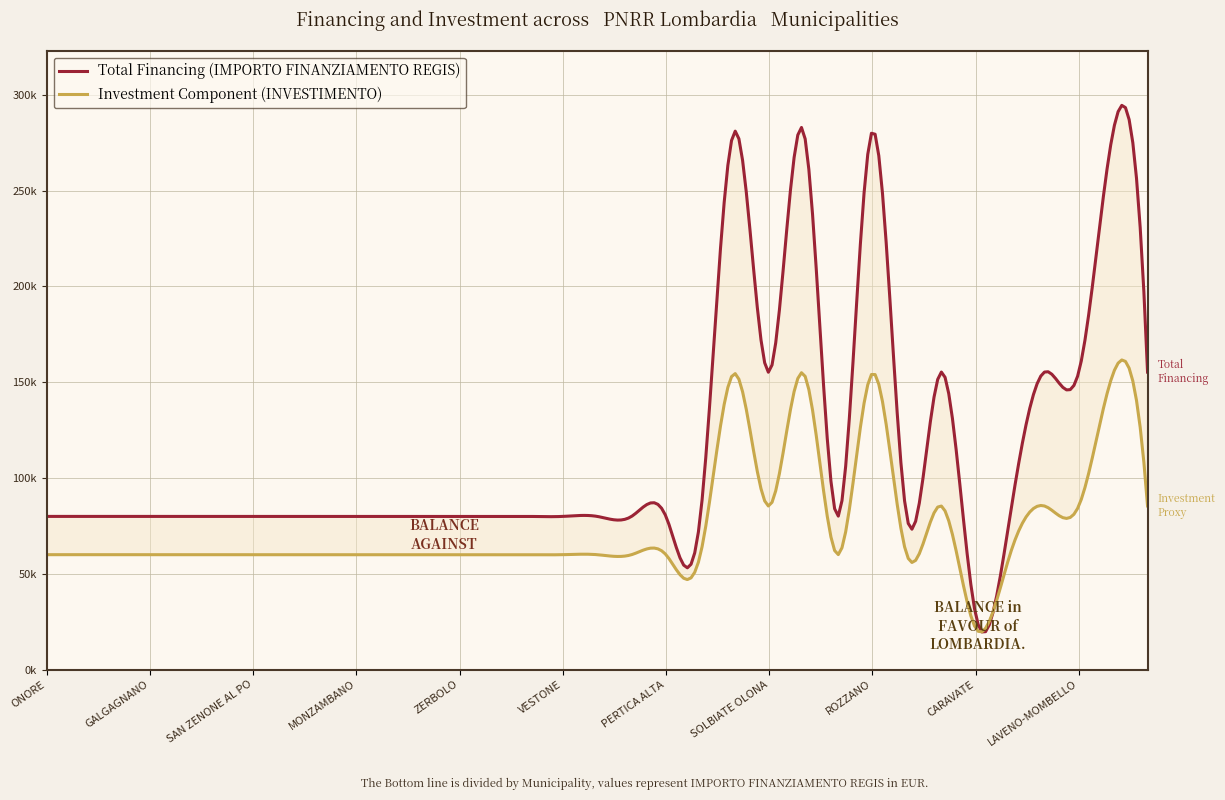

How many data points in Total Financing (IMPORTO FINANZIAMENTO REGIS) are above 79922?

9